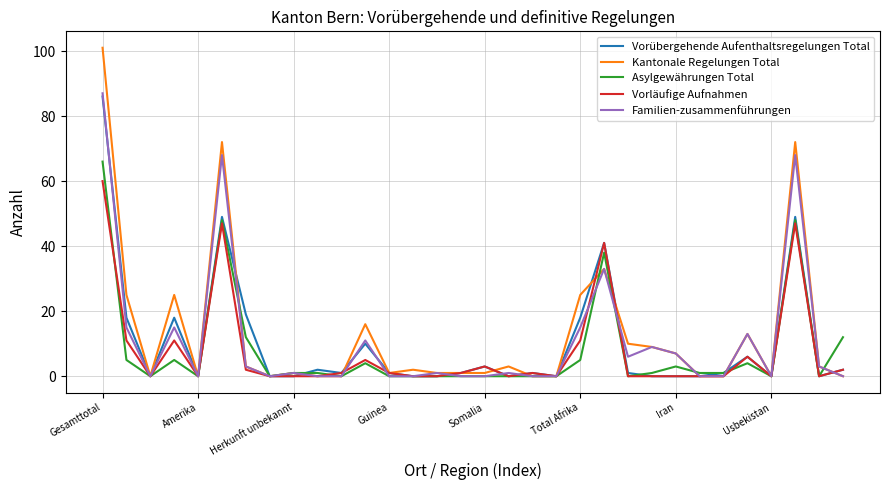

What is the highest value of the Asylgewährungen Total series?

66